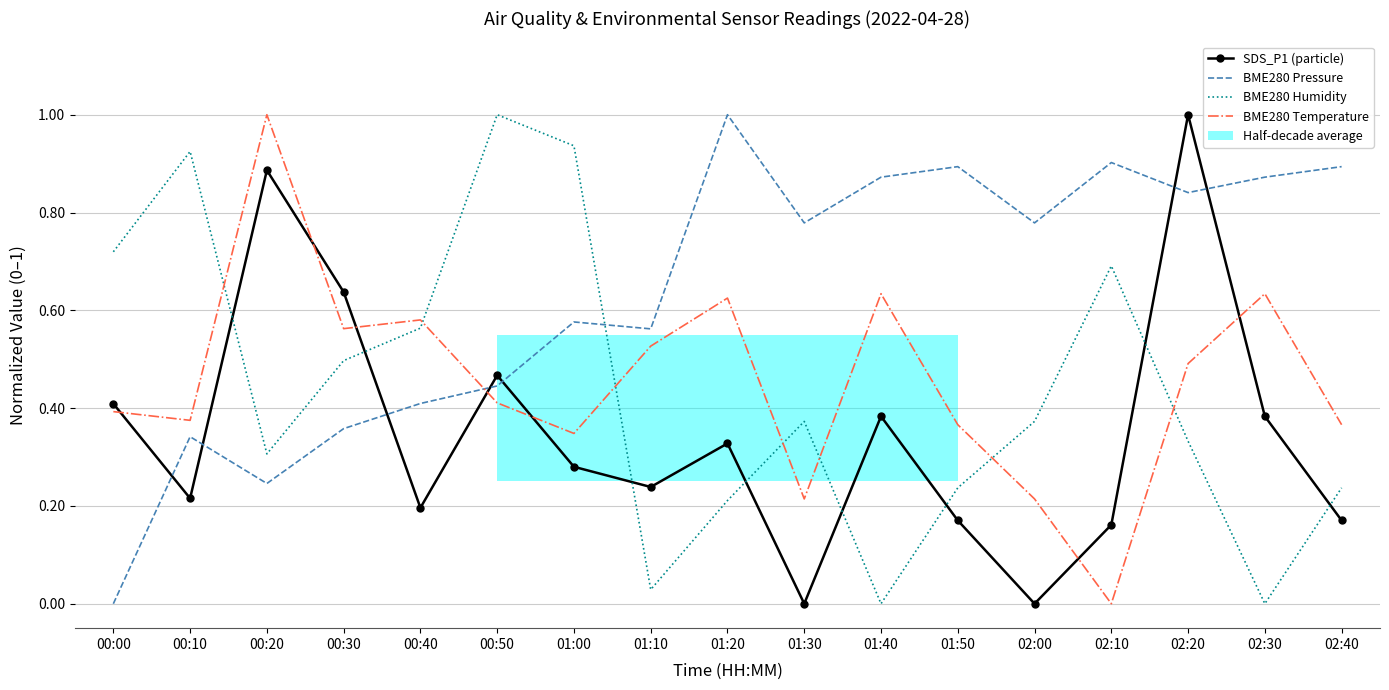

What is the difference between the maximum and minimum values in the SDS_P1 (particle) series?

1.0